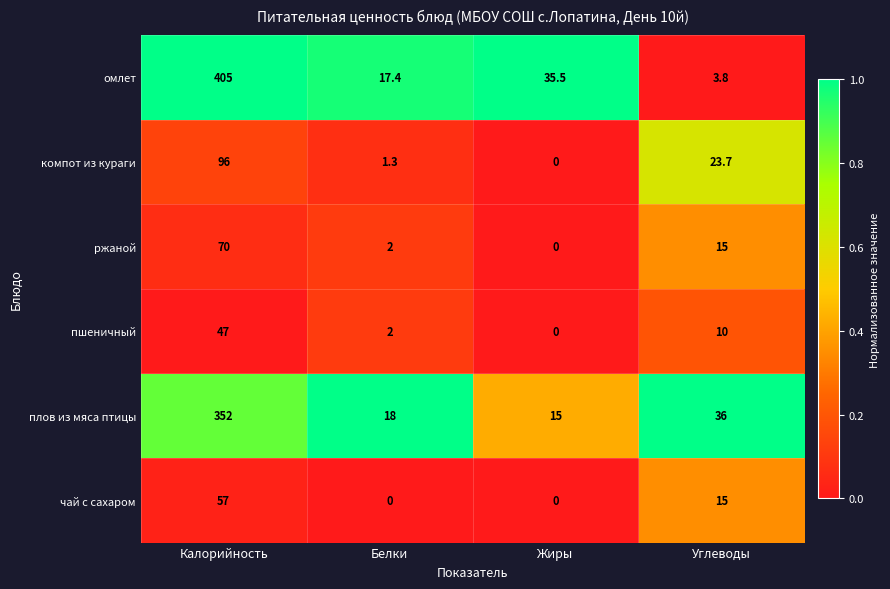

The плов из мяса птицы series shows 352.0 at Калорийность. True or false?

True